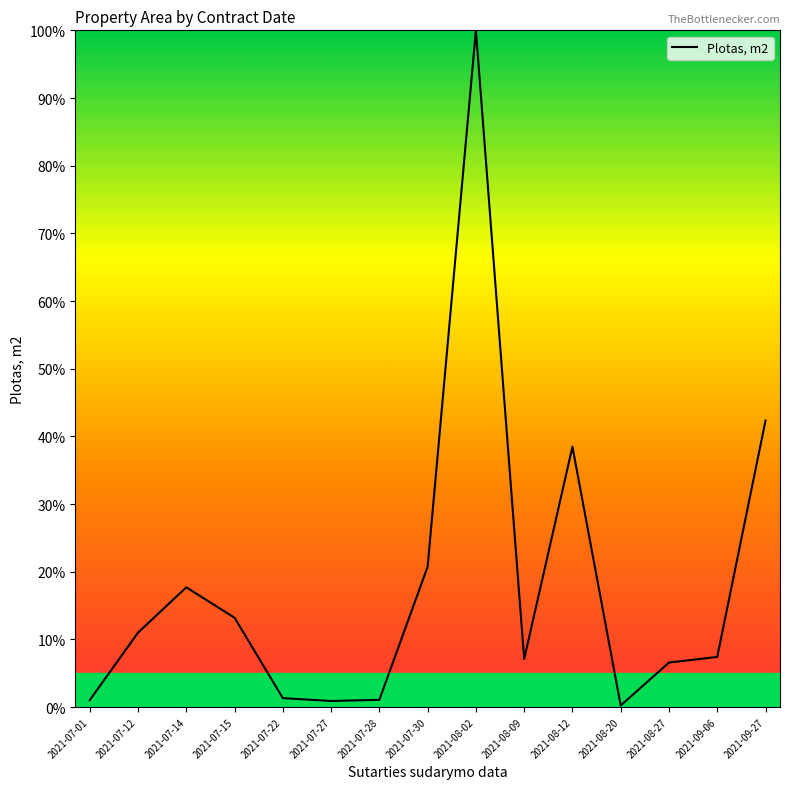

What is the difference between the maximum and minimum values?

99.8